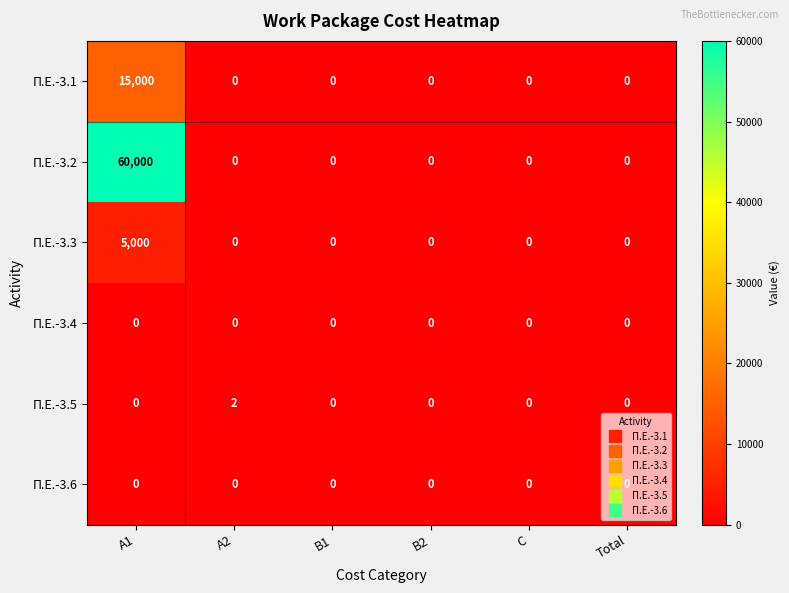

At how many categories does at least one series exceed 23673?

1